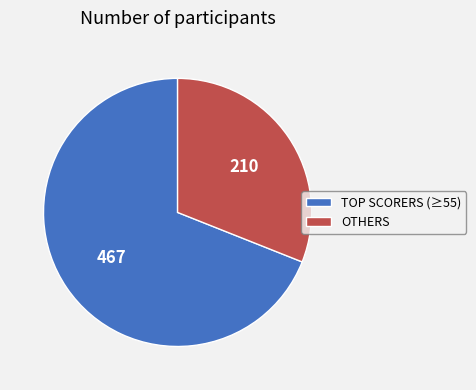

The OTHERS slice represents 31% of the pie. True or false?

True